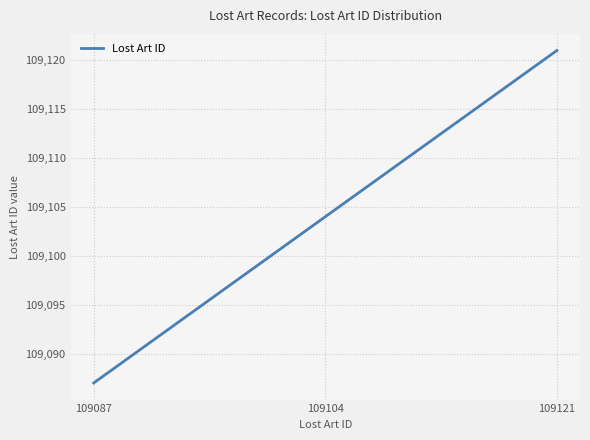

What is the ratio of the value at 109087 to the value at 109121?

1.0